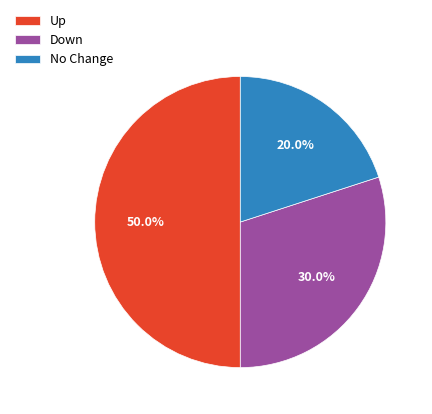

Which slice is the smallest?

No Change